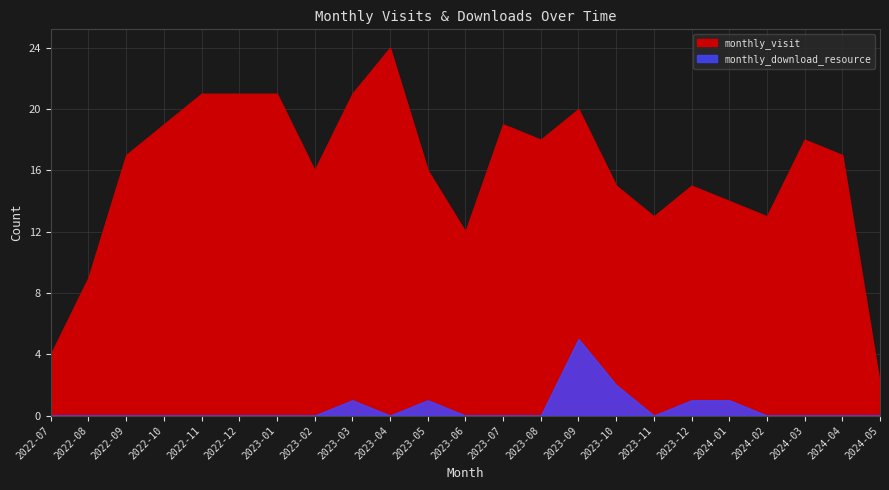

True or false: monthly_download_resource and monthly_visit cross at least once.

False